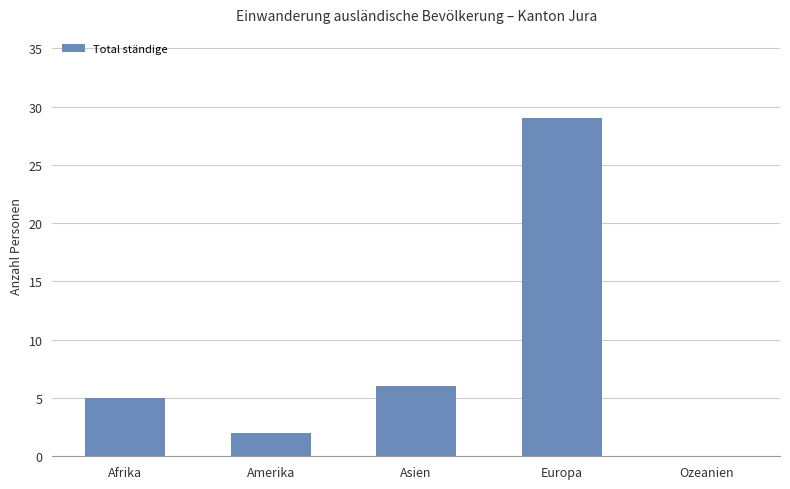

Between Asien and Ozeanien, which is larger?

Asien